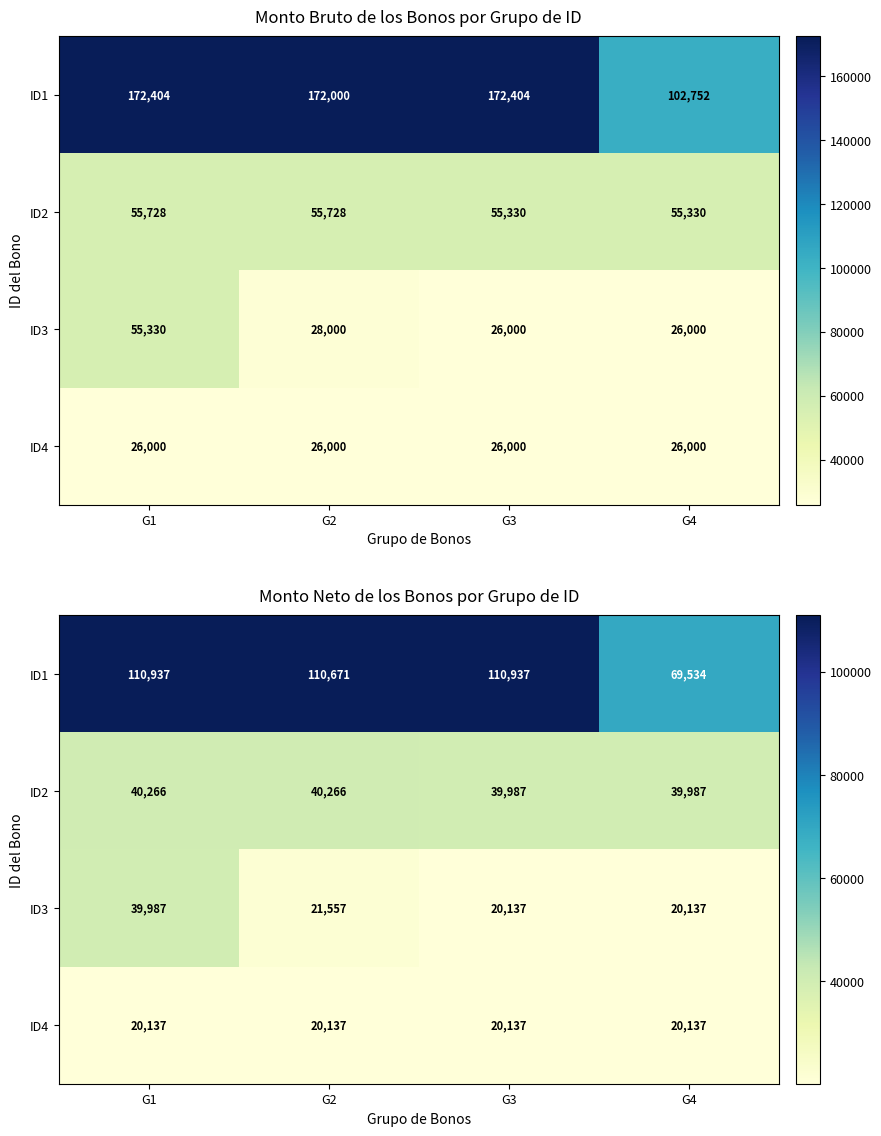

Which series has the widest spread of values?

ID1